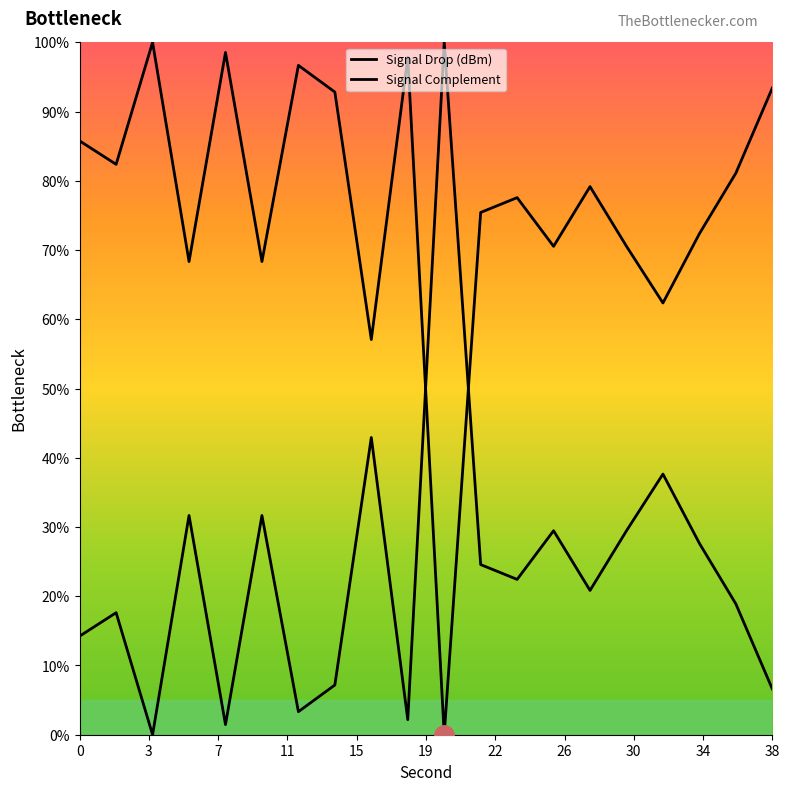

Where is the data nearest to the value 50?

16